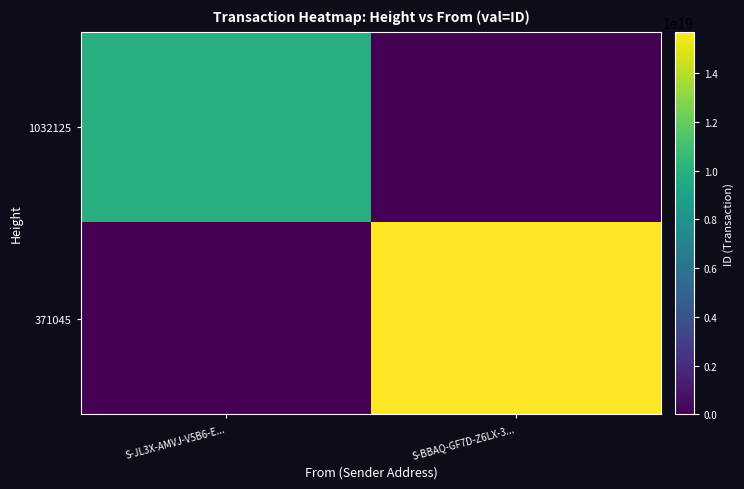

Which series has the largest total across all categories?

371045